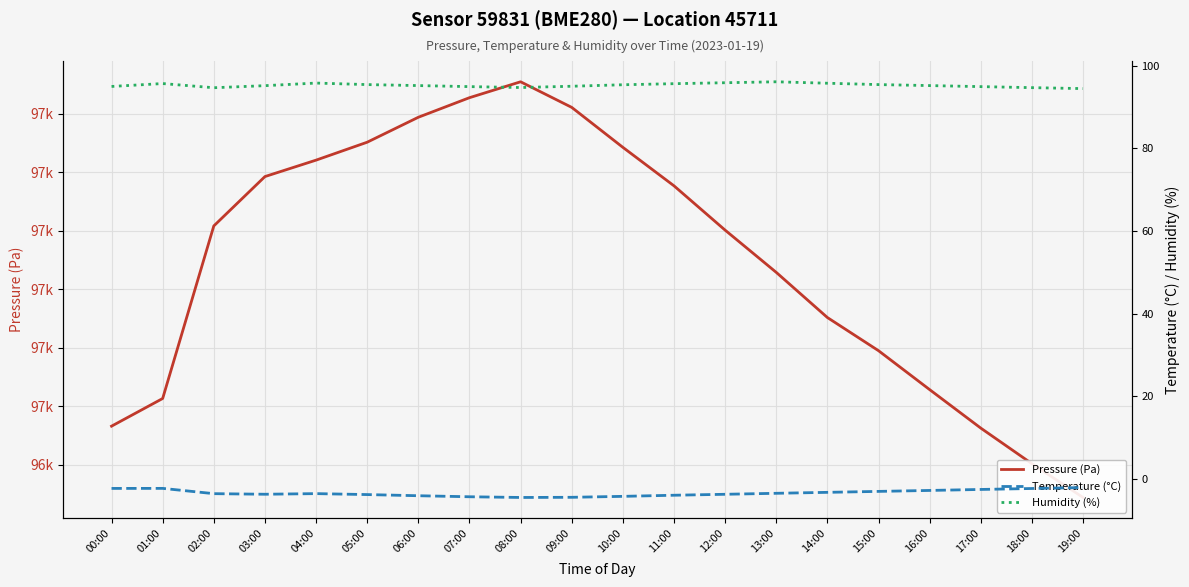

At which label does Humidity (%) reach its peak?

13:00